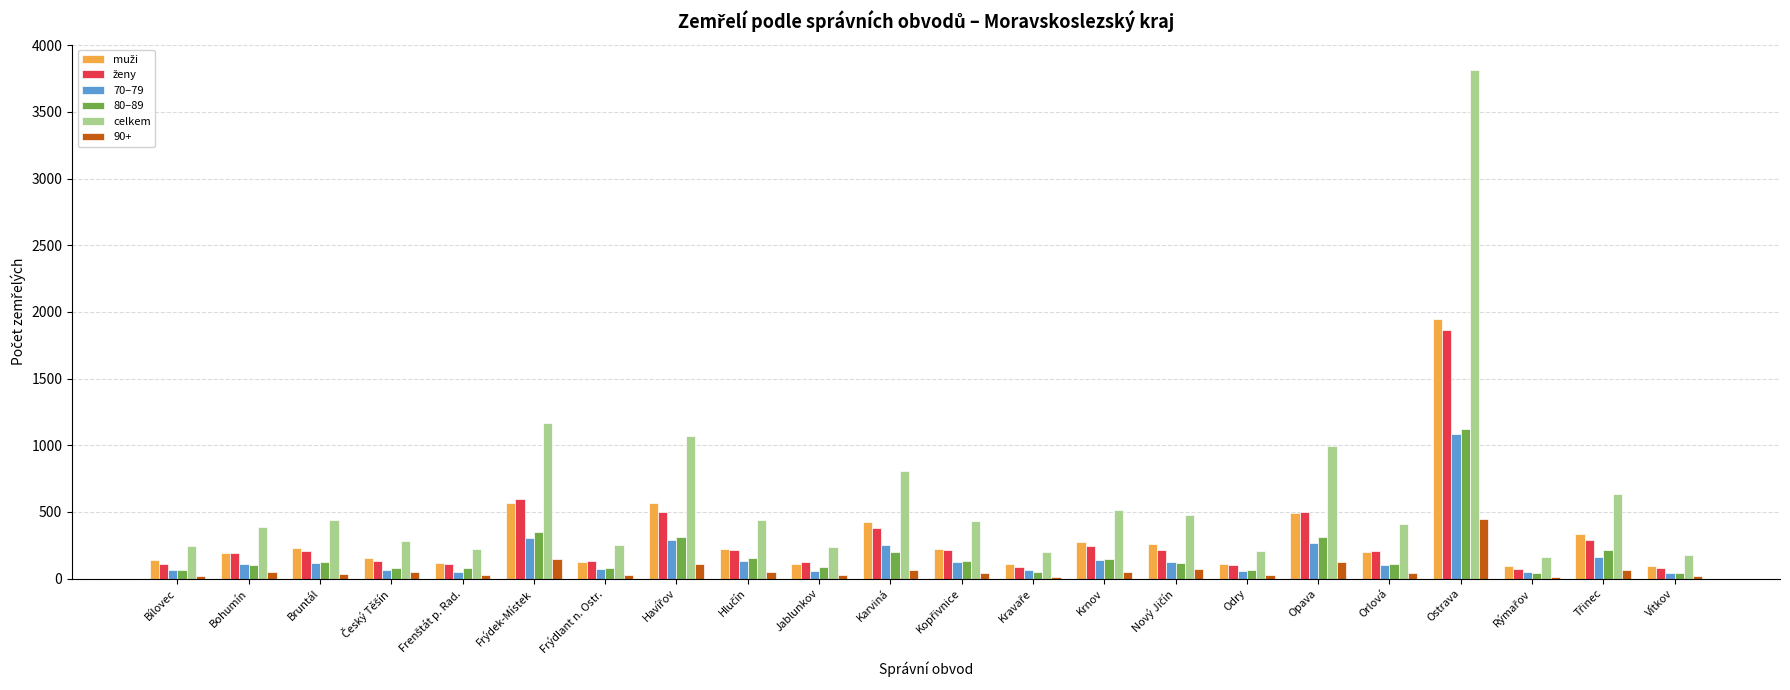

Which series has the largest range (max minus min)?

celkem